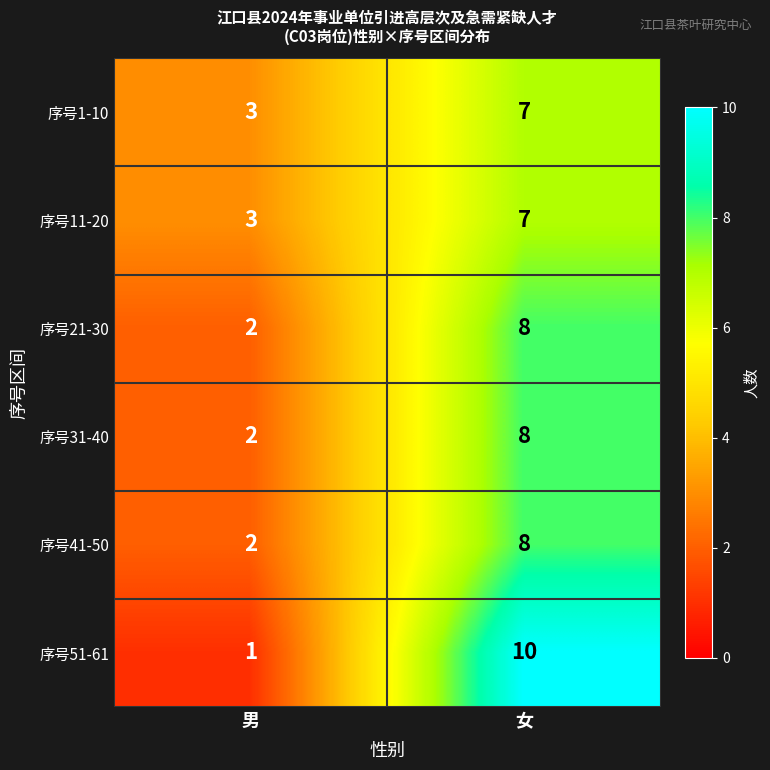

What is the difference between the 序号11-20 values at 女 and 男?

4